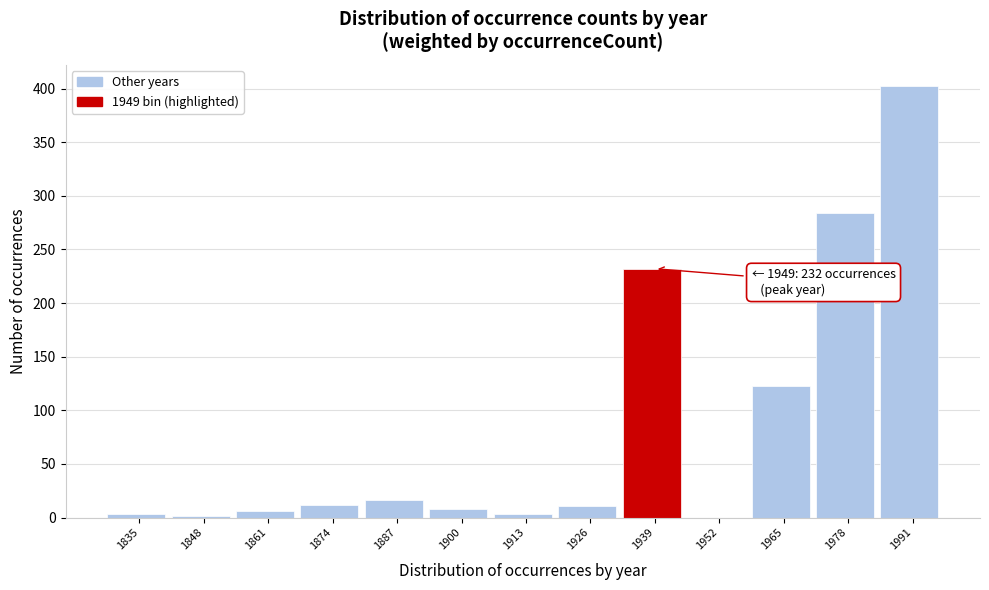

What is the maximum value shown in the chart?

402